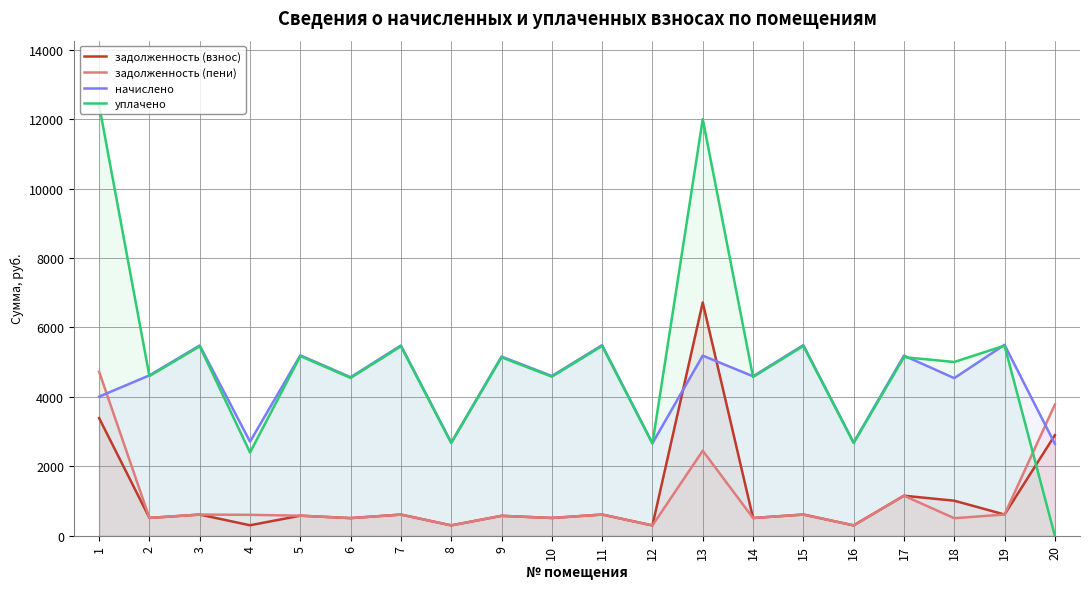

Which category has the lowest value in the начислено series?

20